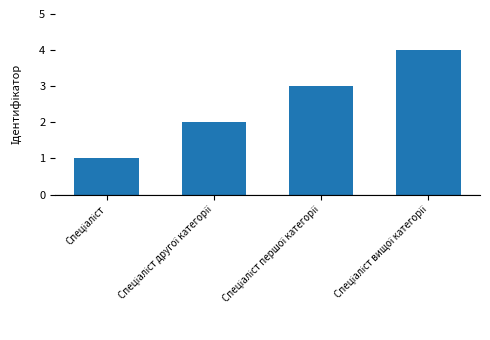

What is the greatest value displayed?

4